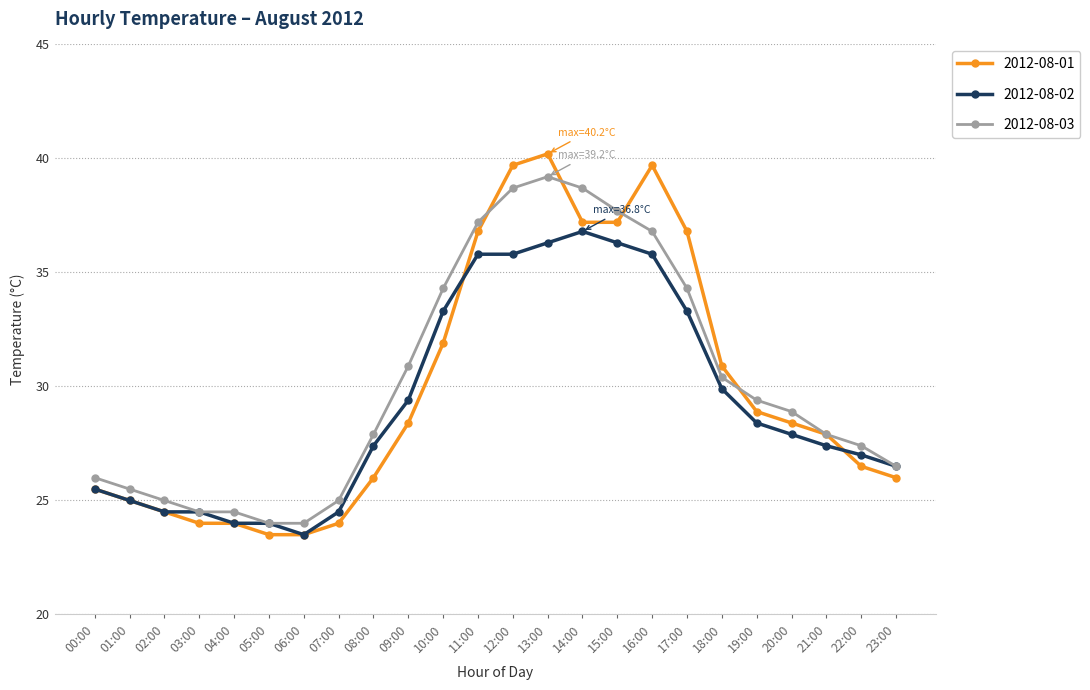

How many lines are shown in the chart?

3